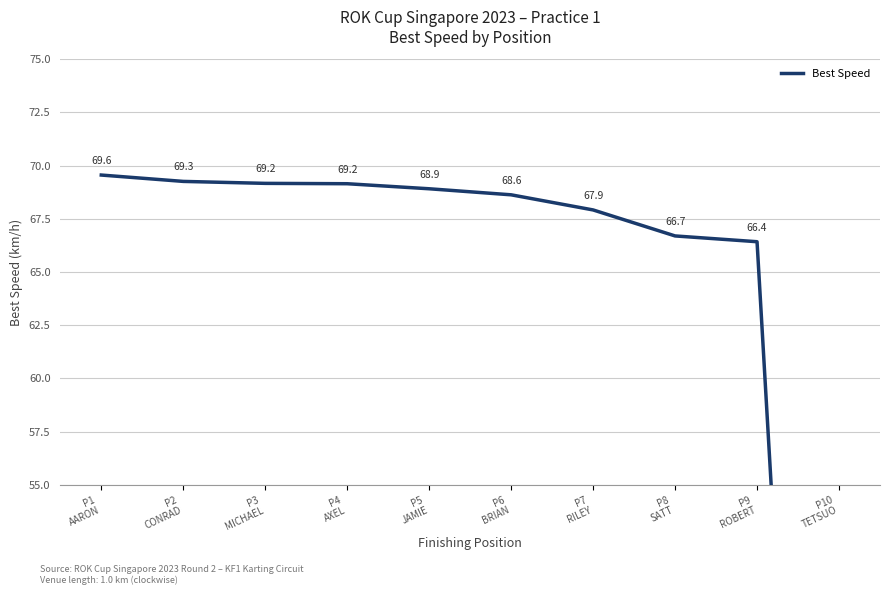

Rank the categories by value from lowest to highest.

P10
TETSUO, P9
ROBERT, P8
SATT, P7
RILEY, P6
BRIAN, P5
JAMIE, P4
AXEL, P3
MICHAEL, P2
CONRAD, P1
AARON